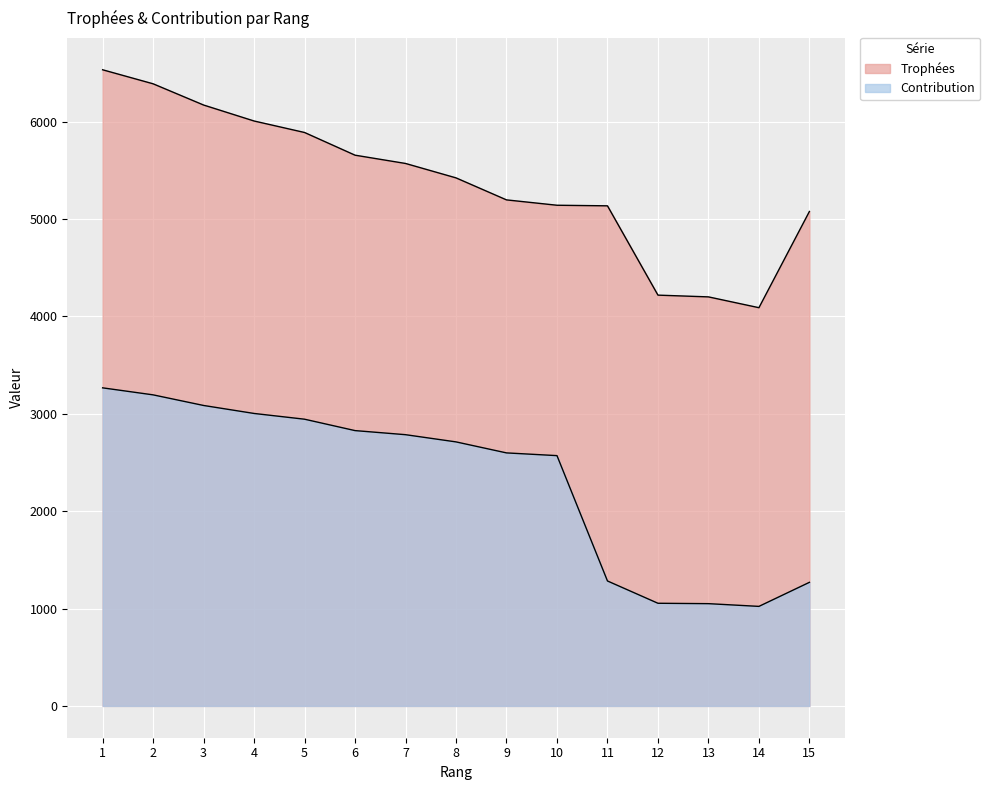

Rank the series by their average value, from highest to lowest.

Trophées, Contribution